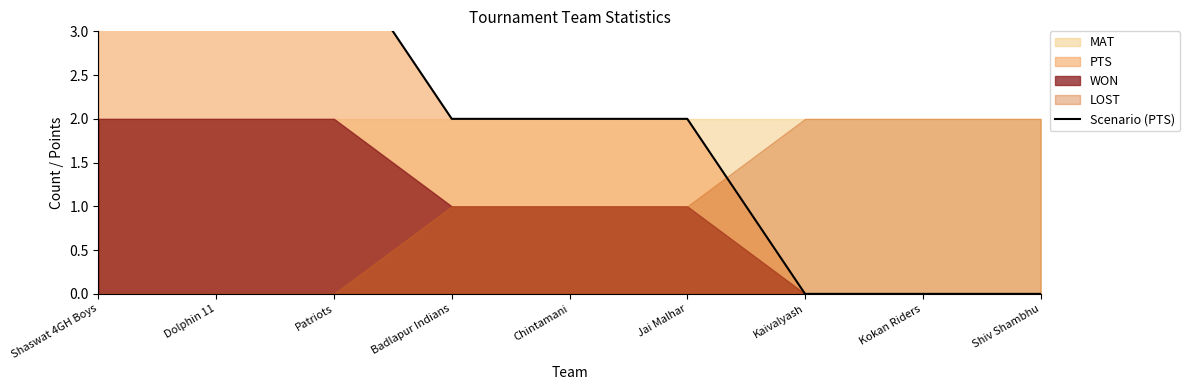

Which category has the lowest value across all series?

Kaivalyash